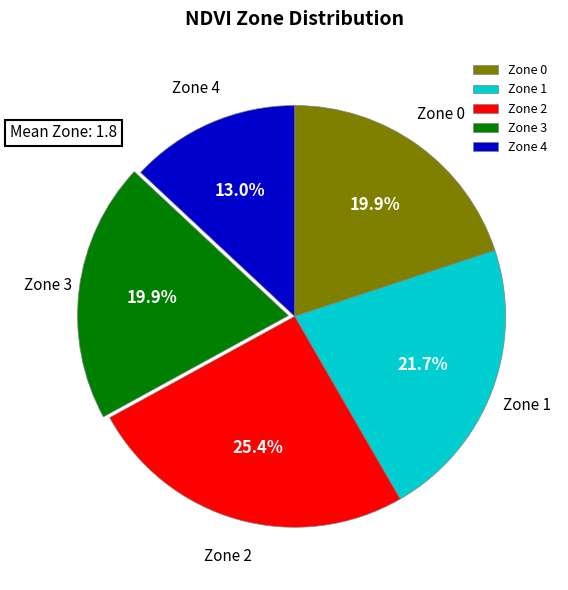

Is there any slice that represents more than half of the pie?

No